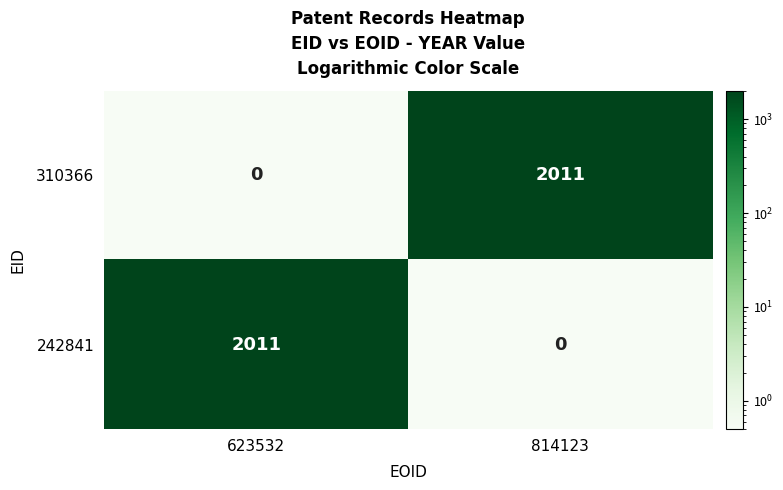

What is the total value across all series at 814123?

2011